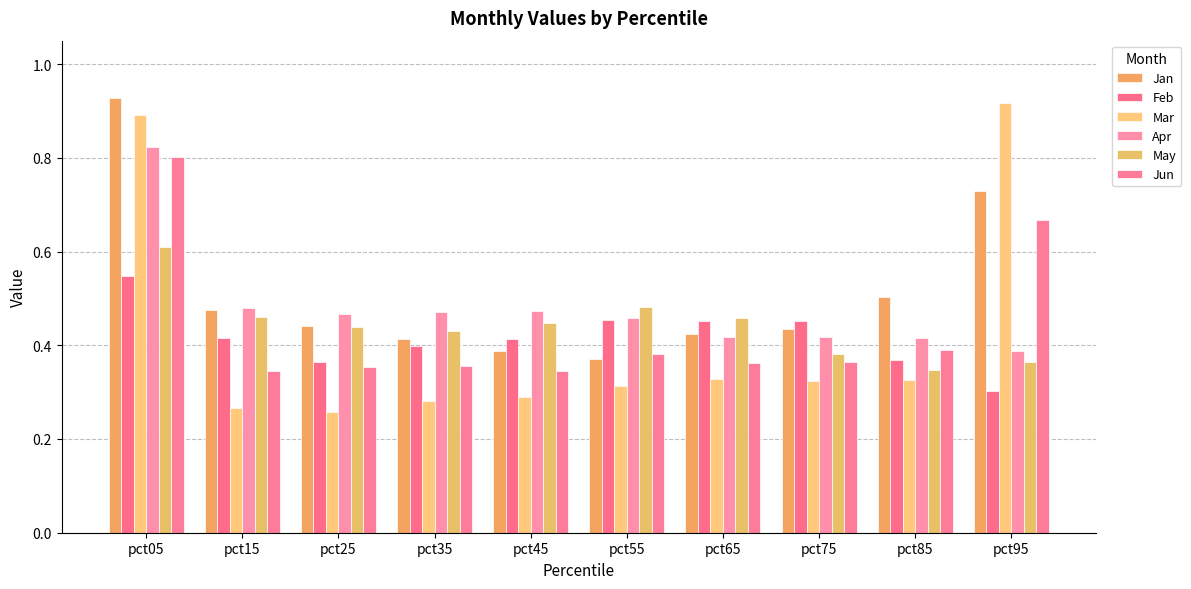

Rank the series by their maximum value, from lowest to highest.

Feb, May, Jun, Apr, Mar, Jan